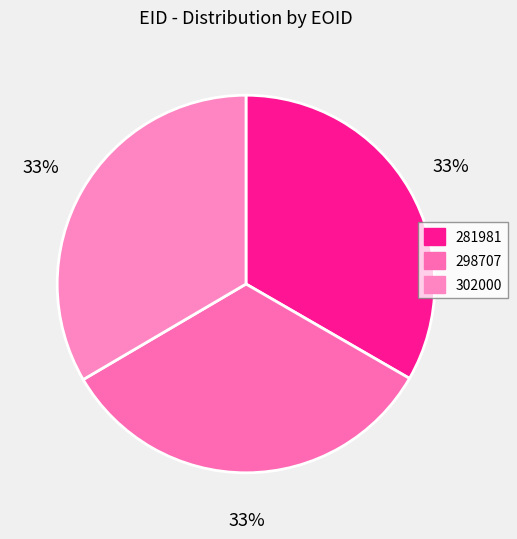

What is the smallest slice in the pie chart?

298707